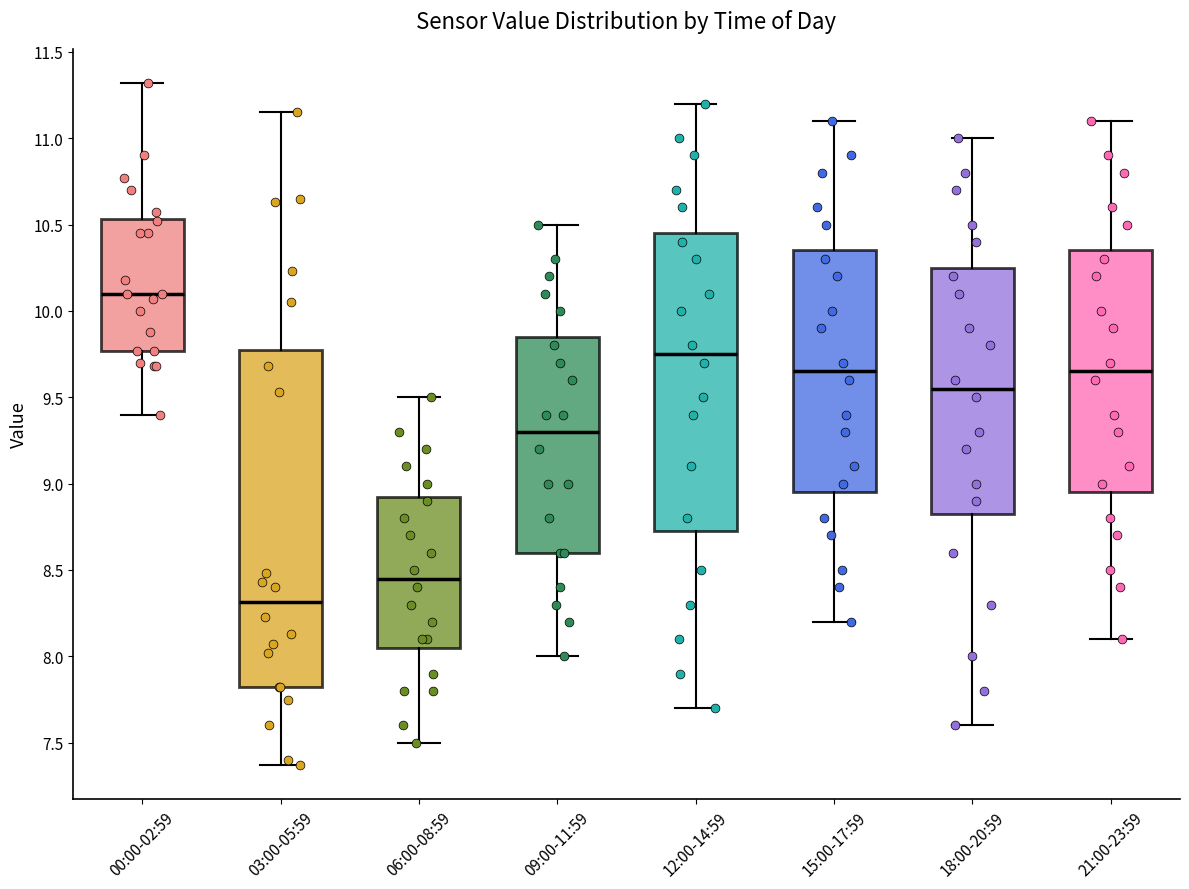

Which box is the tallest, from its lower edge to its upper edge?

03:00-05:59